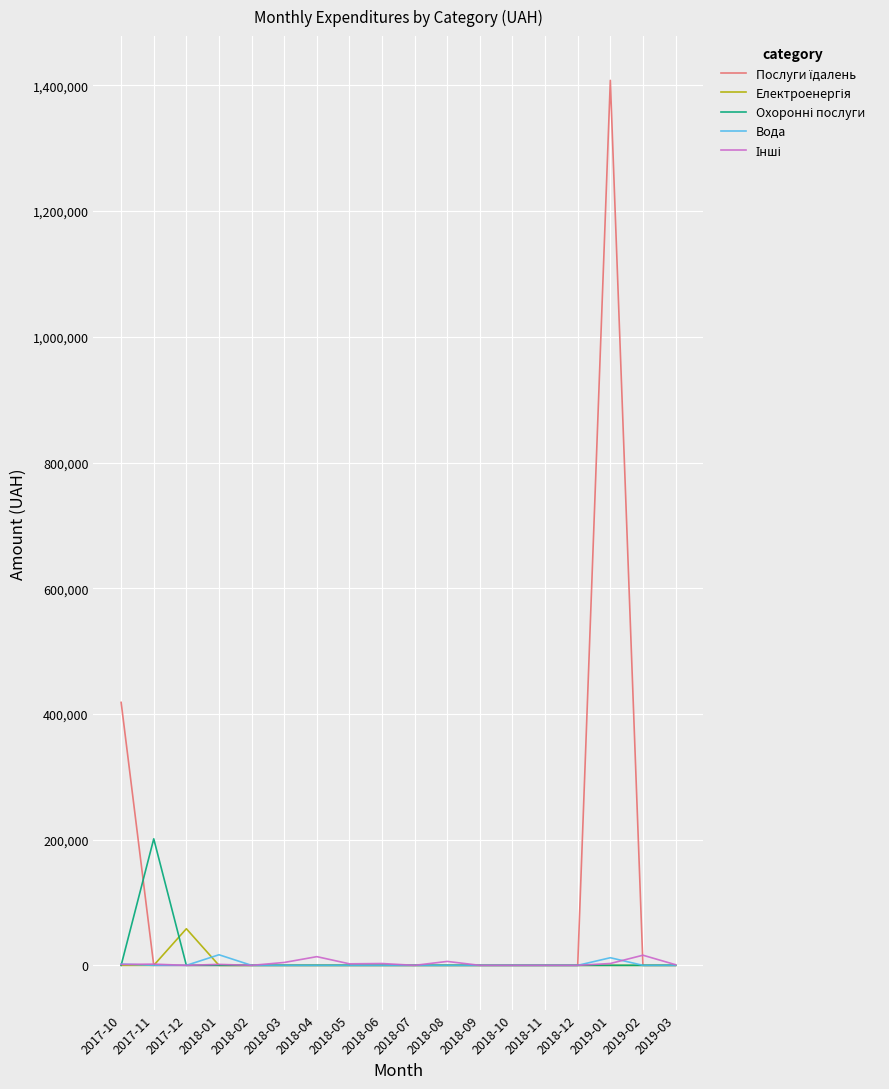

At which category is the sum across all series the highest?

2019-01